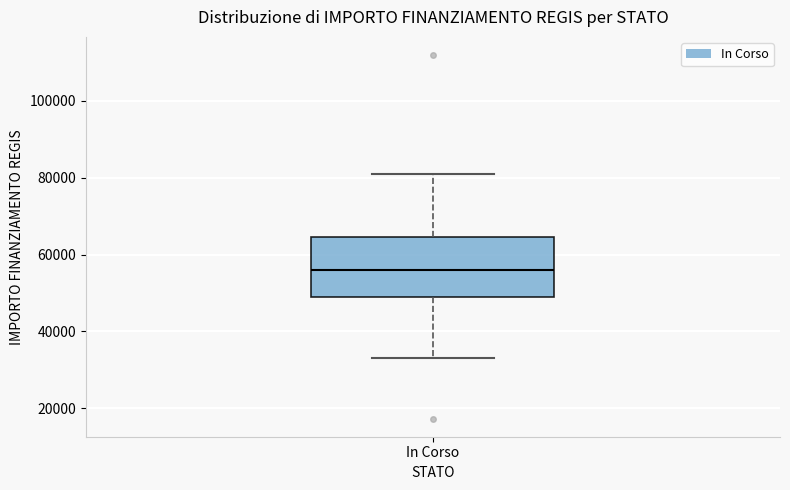

Read this box plot against the y-axis: the position of the median line, the range covered by the box, and the ends of both whiskers. The values are not printed on the chart, so give them approximately, as read against the axis.

median 56000, box 50000 to 64000, whiskers 32000 to 80000